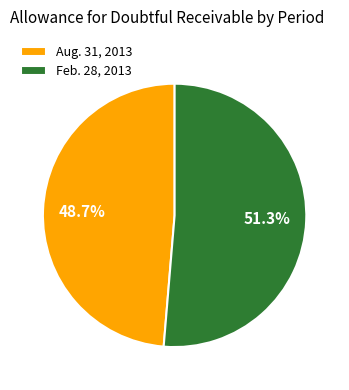

How many slices are in this pie chart?

2